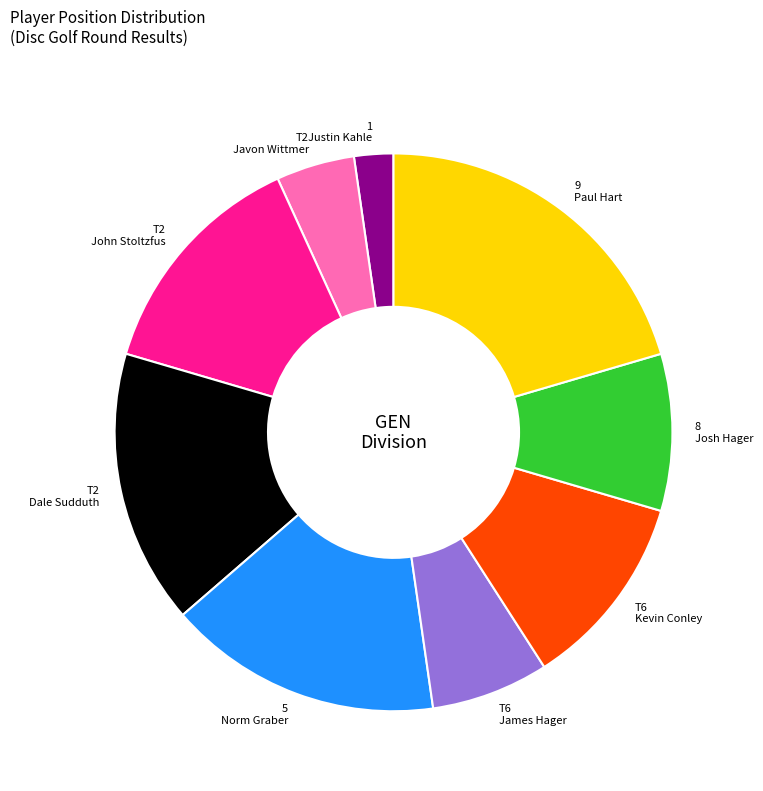

Which slice is the smallest?

Justin Kahle